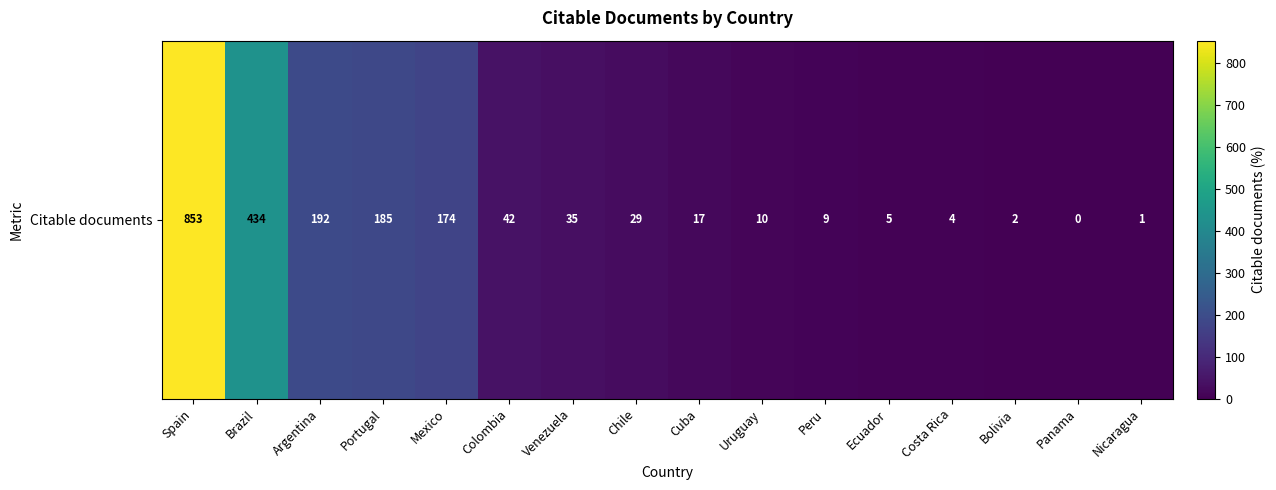

The chart shows a value of 52 at Venezuela. True or false?

False